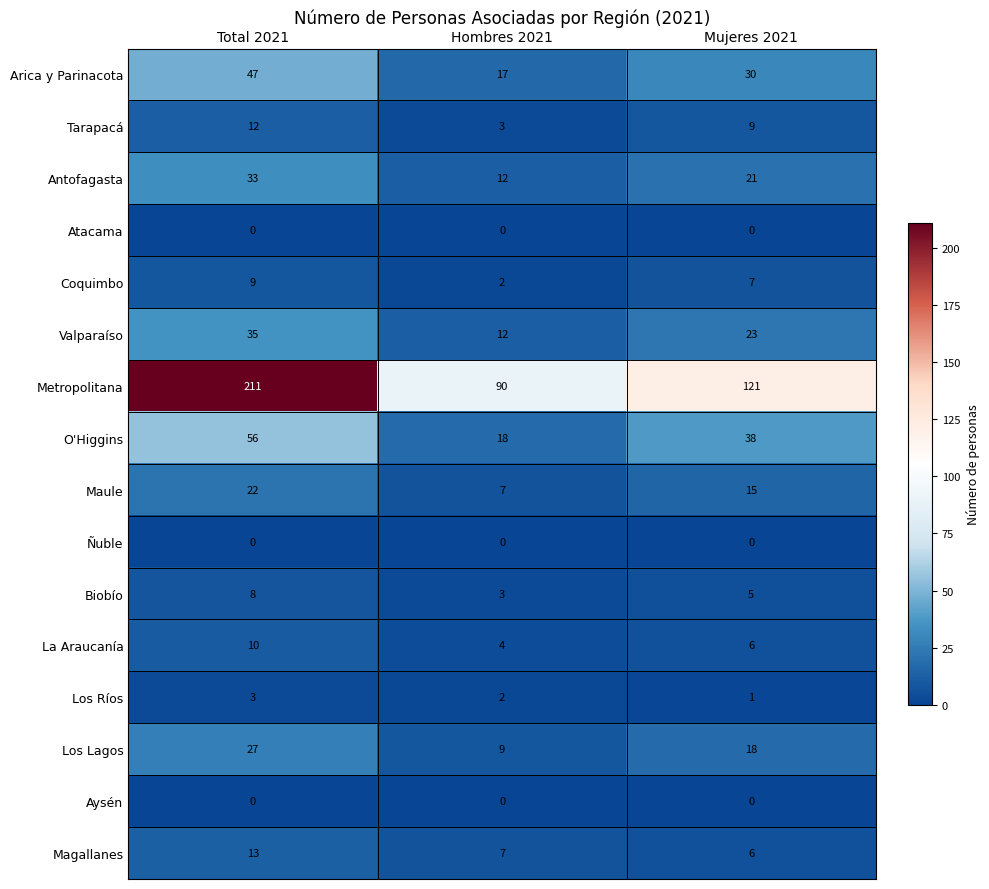

What is the difference between the maximum and second lowest values in the O'Higgins series?

18